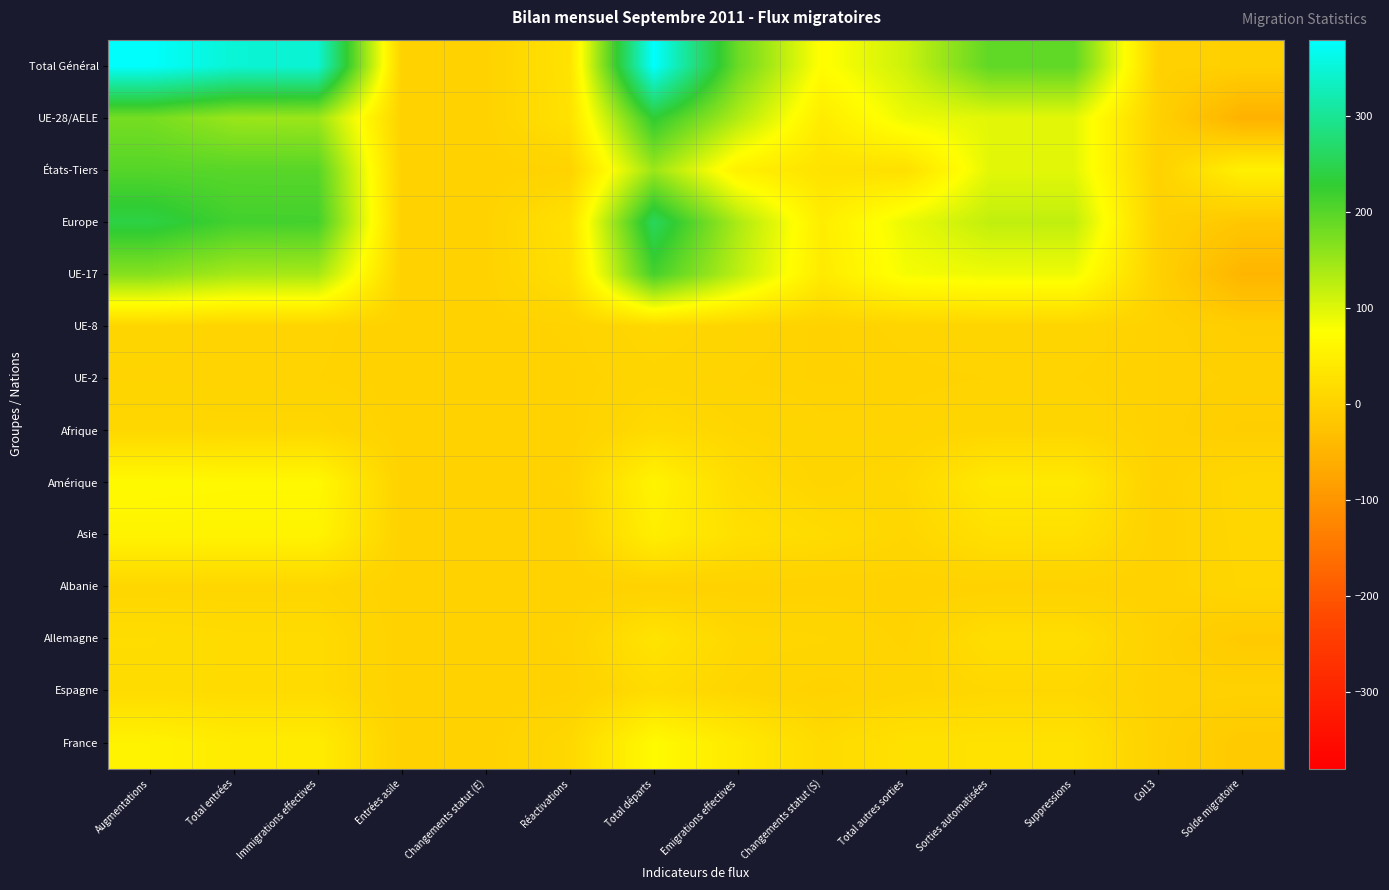

Rank the series at Sorties automatisées from lowest to highest value.

Albanie, UE-2, UE-8, Afrique, Espagne, Allemagne, Asie, France, Amérique, UE-17, UE-28/AELE, États-Tiers, Europe, Total Général